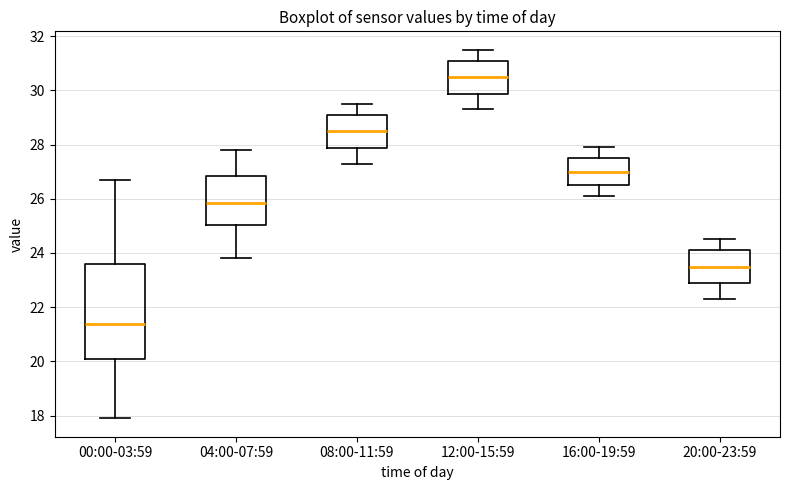

Reading left to right, read every box against the y-axis: the position of its median line, the range the box covers, and the ends of its whiskers. The values are not printed on the chart, so give them approximately, as read against the axis.

00:00-03:59: median 21.4, box 20.2 to 23.6, whiskers 18.0 to 26.8
04:00-07:59: median 25.8, box 25.0 to 26.8, whiskers 23.8 to 27.8
08:00-11:59: median 28.6, box 27.8 to 29.2, whiskers 27.4 to 29.6
12:00-15:59: median 30.6, box 29.8 to 31.2, whiskers 29.4 to 31.6
16:00-19:59: median 27.0, box 26.6 to 27.6, whiskers 26.2 to 28.0
20:00-23:59: median 23.6, box 22.8 to 24.2, whiskers 22.4 to 24.6